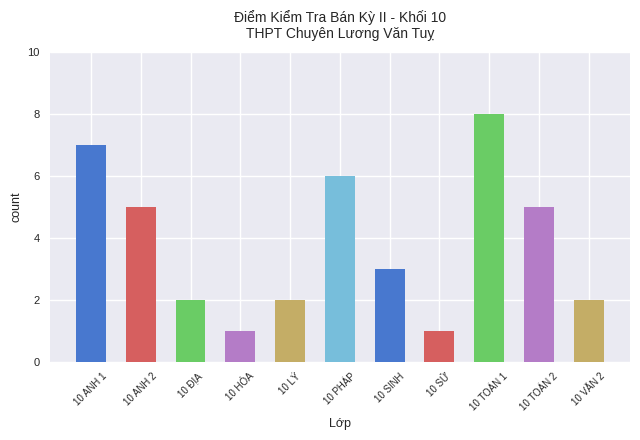

Read the value at 10 SINH.

3